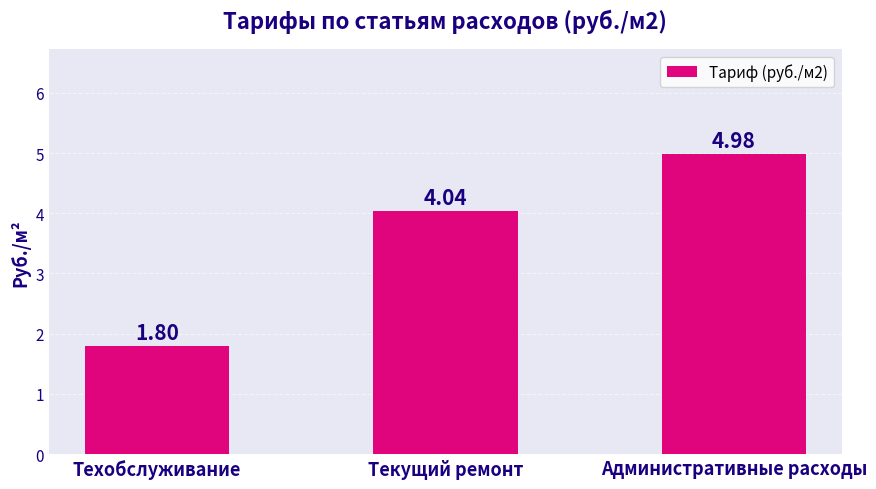

Rank the categories by value from lowest to highest.

Техобслуживание, Текущий ремонт, Административные расходы